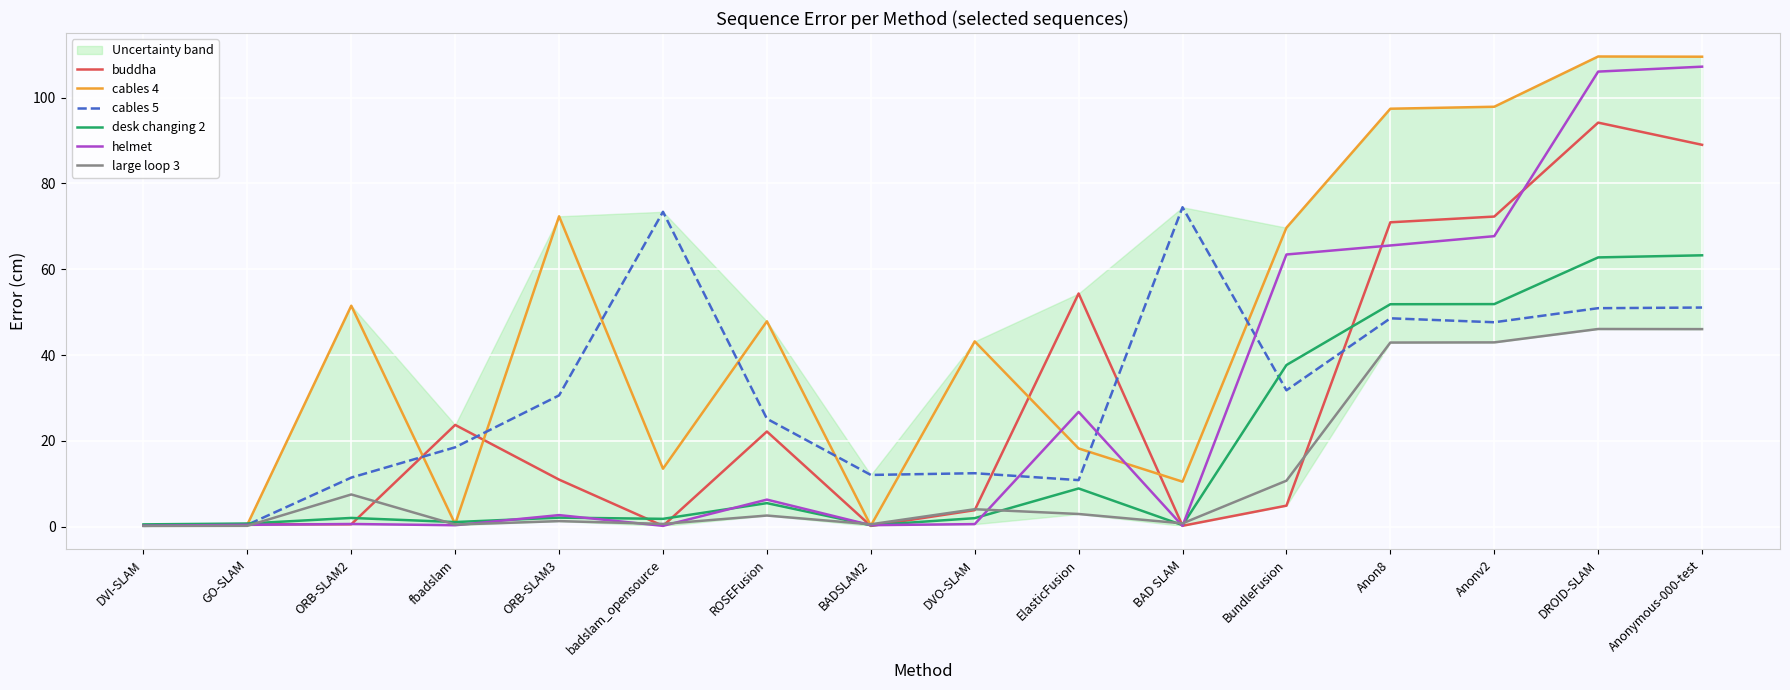

What is the approximate value of large loop 3 at ROSEFusion?

2.6